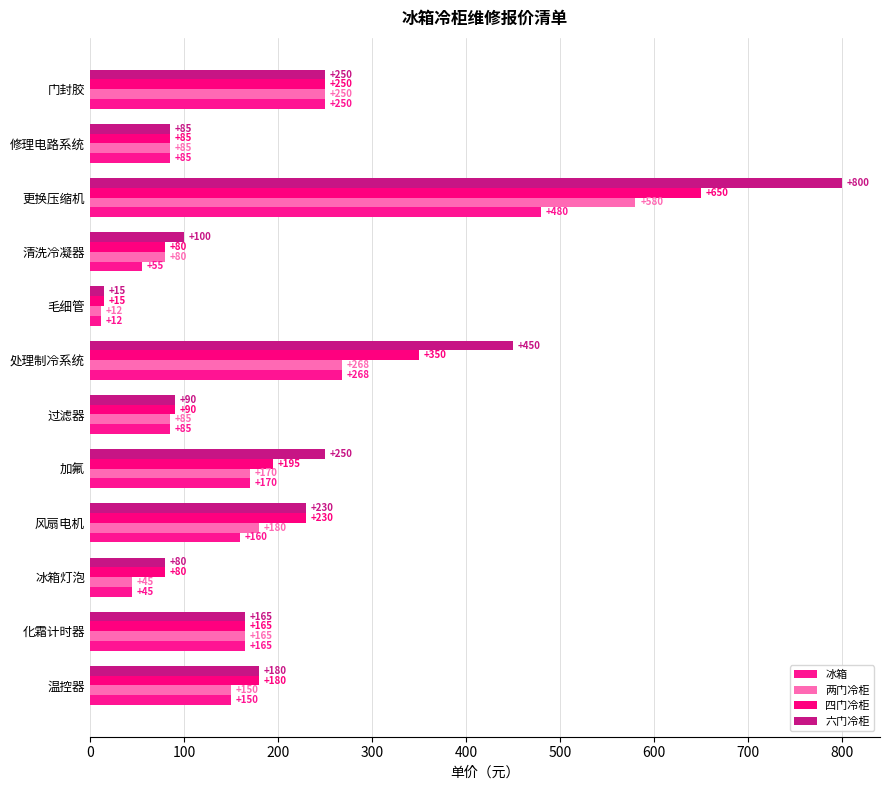

How many series are shown in this chart?

4